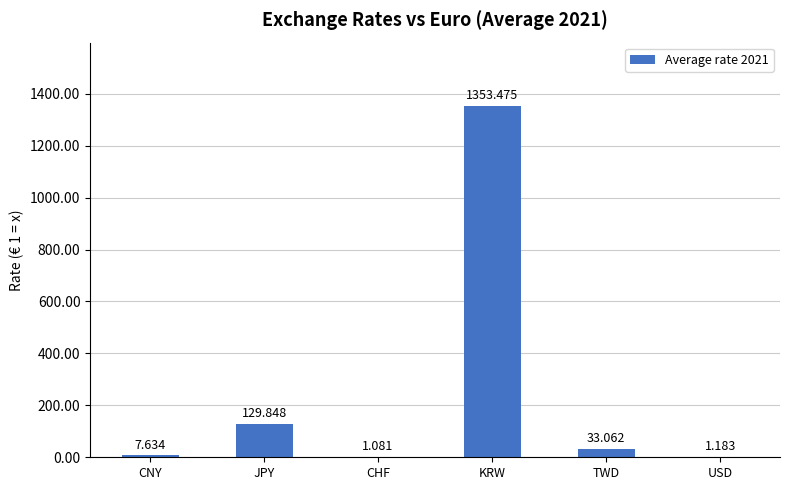

Where is the data nearest to the value 677?

JPY